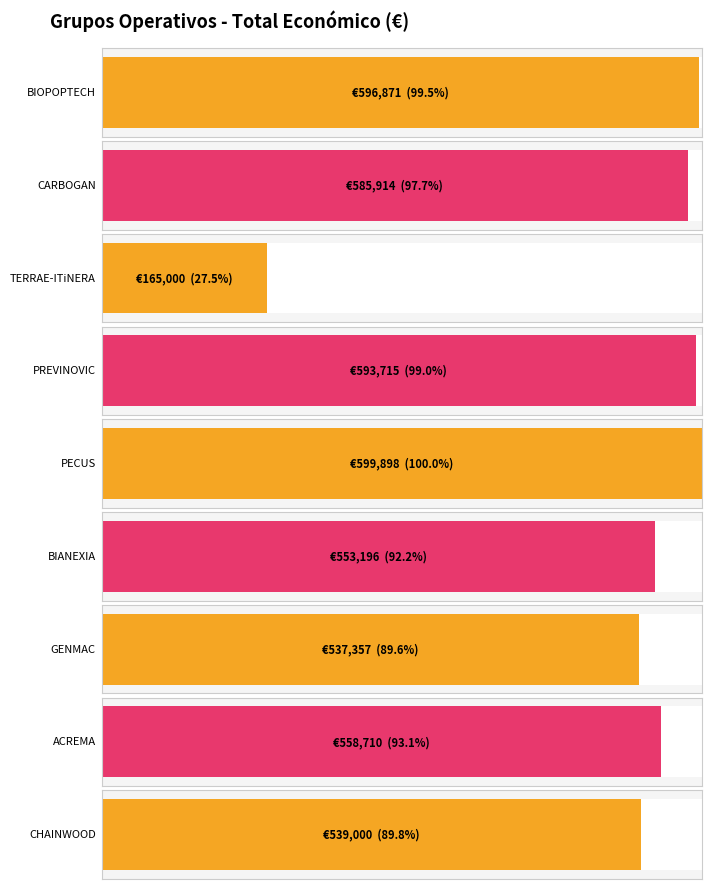

How many data points are less than 558710?

4